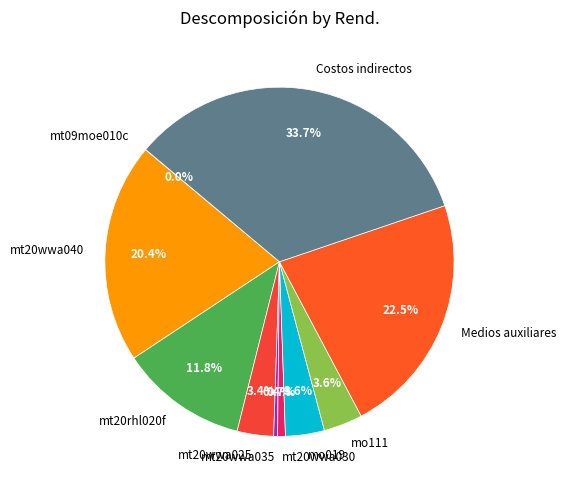

True or false: mt20wwa040 accounts for 32% of the total.

False